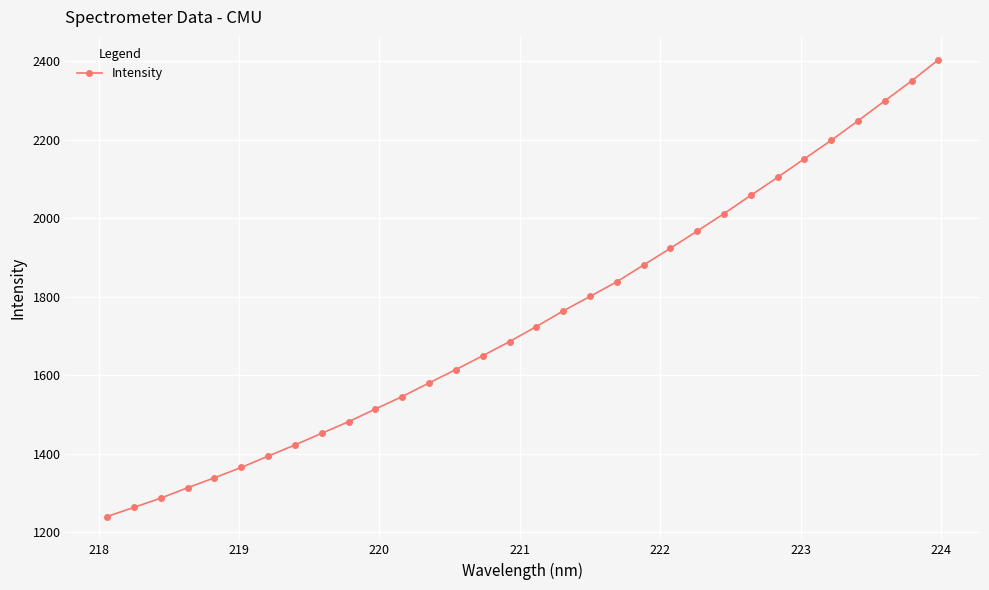

What is the maximum value shown in the chart?

2403.3